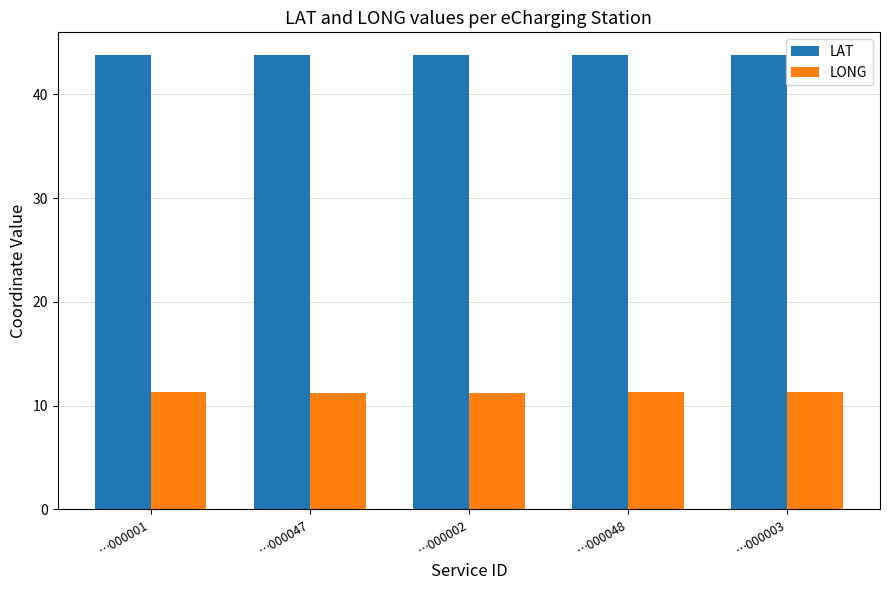

What is the spread (max minus min) of values at …000047?

32.5